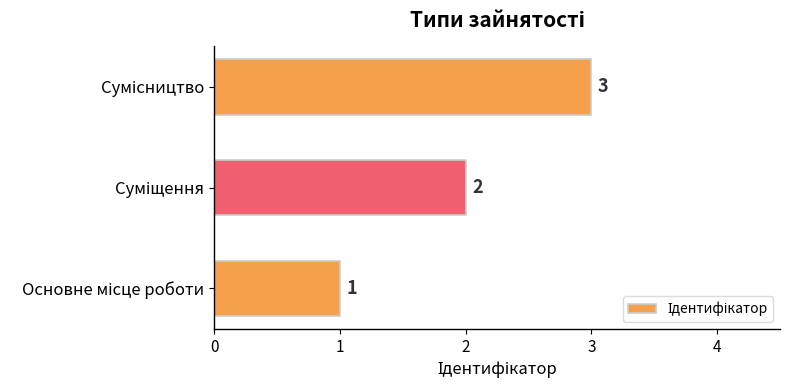

What is the sum of all values?

6